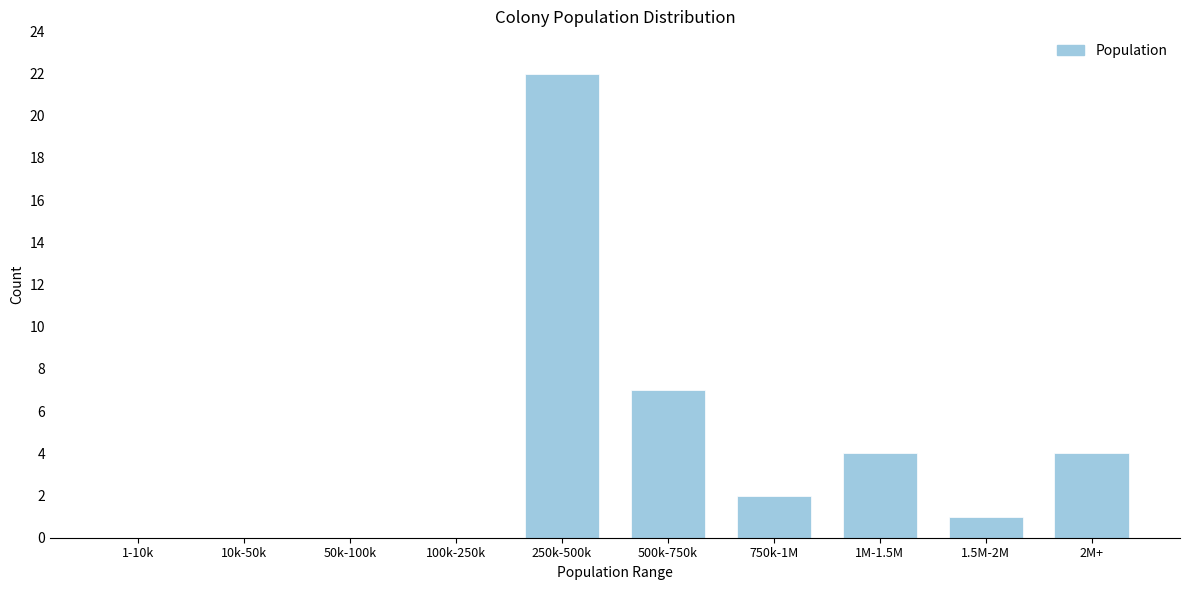

Reading right to left, extract all data points from this chart.

2M+=4	1.5M-2M=1	1M-1.5M=4	750k-1M=2	500k-750k=7	250k-500k=22	100k-250k=0	50k-100k=0	10k-50k=0	1-10k=0